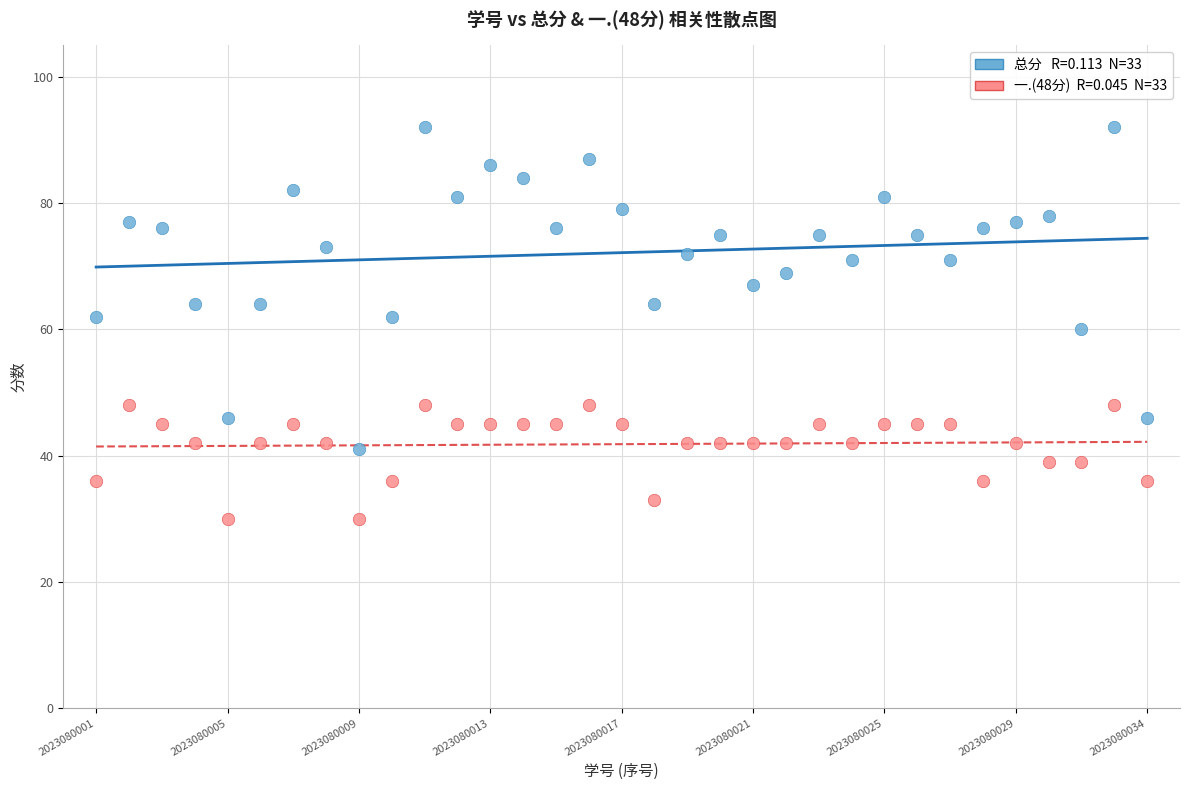

Across all data points, what is the range of Y values (max minus min)?

62